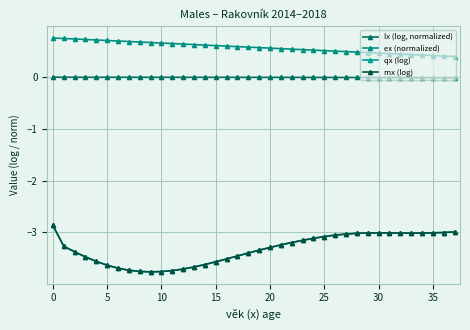

Does the chart have visible grid lines?

Yes